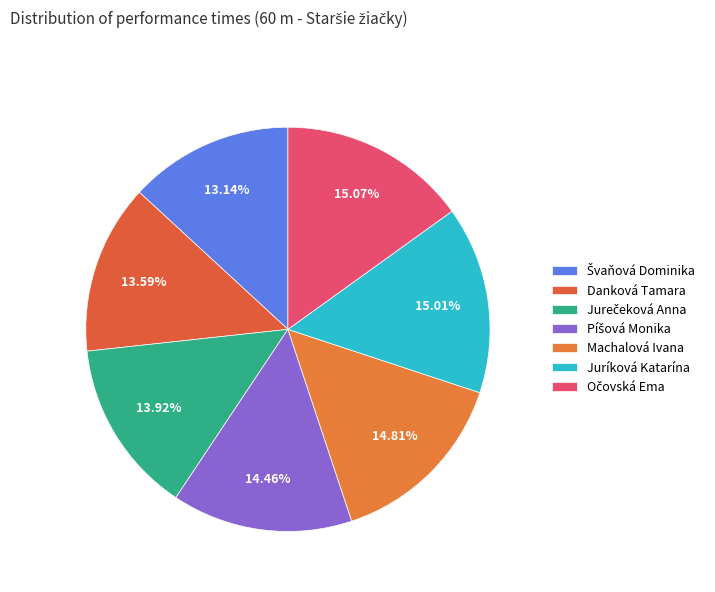

The Danková Tamara slice represents 14% of the pie. True or false?

True